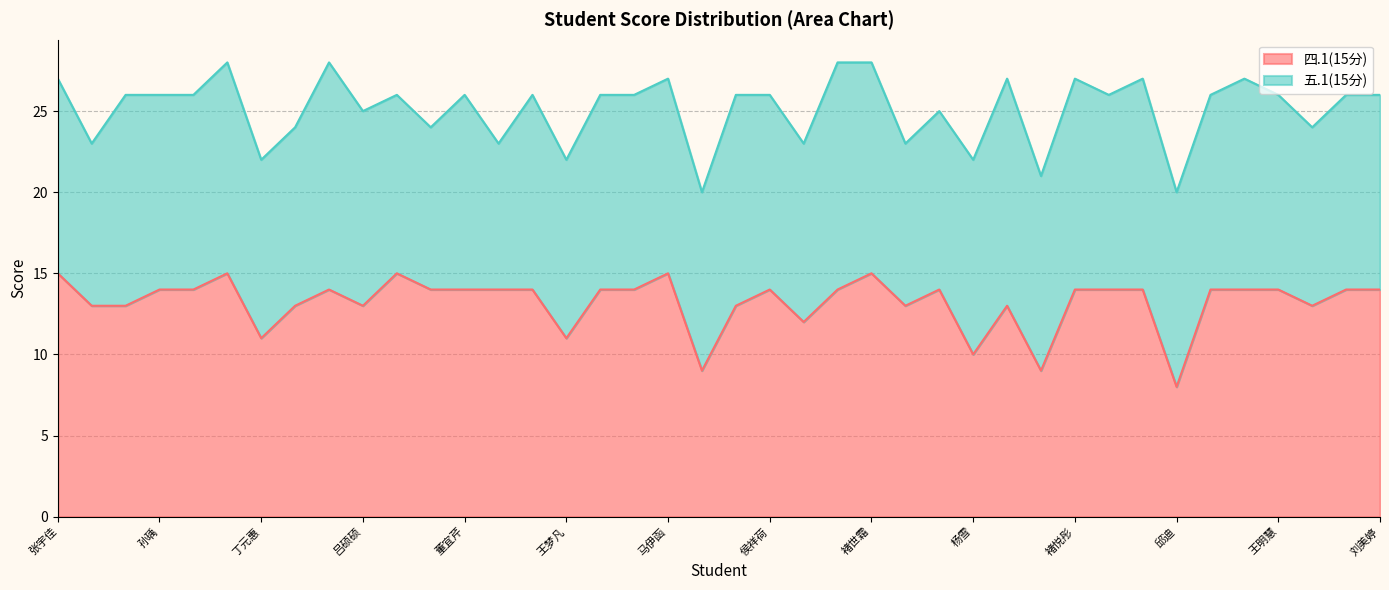

Rank the categories by value from highest to lowest.

张宇佳, 王雅欣, 褚宏怡, 马伊函, 褚世霜, 孙瑀, 邢文娟, 周佳睿, 张凯, 董宜芹, 薄云松, 张一珂, 李鑫瑜, 李雪菲, 侯祥荷, 郭蕴涵, 姜晓琰, 褚悦彤, 孙梦瑶, 马小童, 张正, 陈灼, 王明慧, 何景臻, 刘美婷, 姜翰霖, 杨文卓, 吕懿姝, 吕硕硕, 朱嘉丽, 徐梓淇, 张雨欣, 张怀轩, 徐佳雨, 丁元惠, 王梦凡, 杨雪, 鲁文琪, 于钦, 邱迪